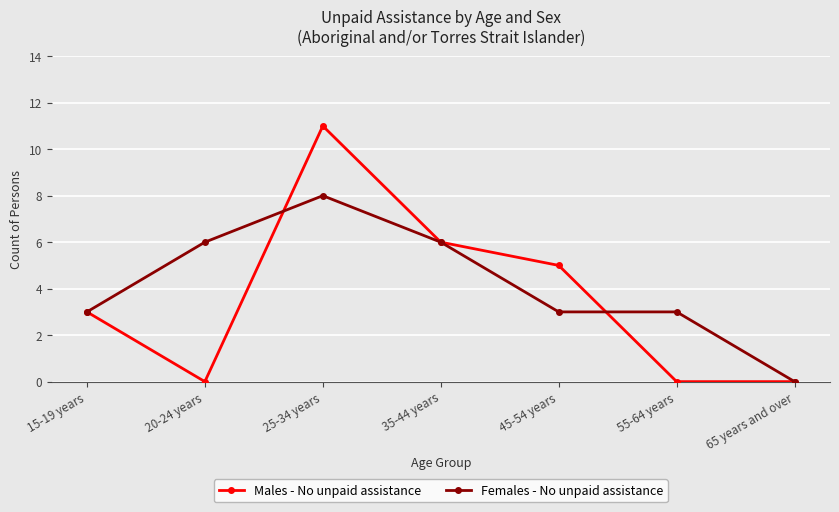

What are all the series names shown in the legend?

Males - No unpaid assistance, Females - No unpaid assistance